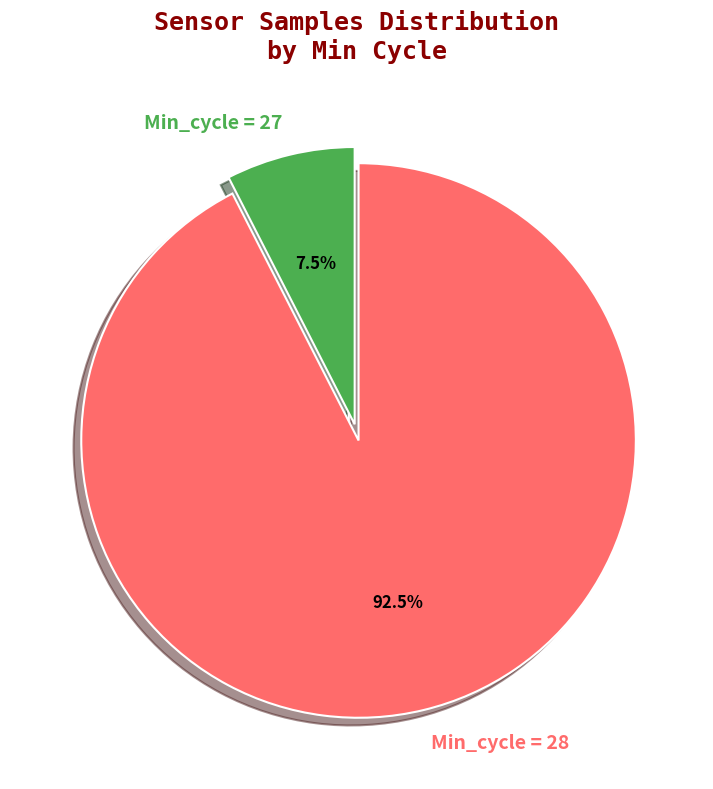

Is there a majority slice in this chart?

Yes